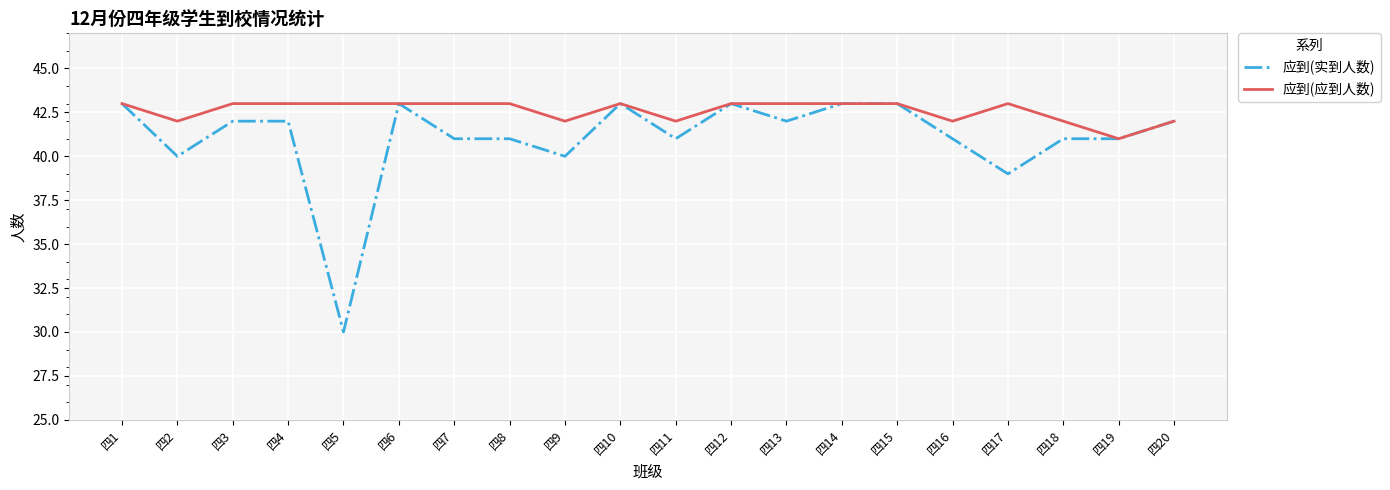

Which series has the largest range (max minus min)?

应到(实到人数)